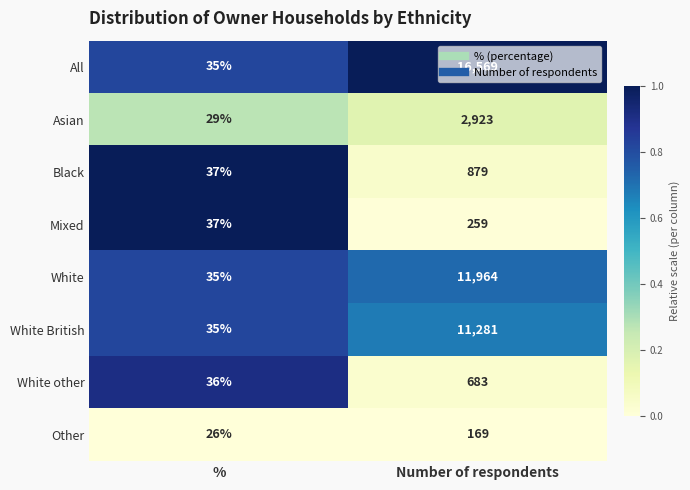

Rank the series at Number of respondents from highest to lowest value.

All, White, White British, Asian, Black, White other, Mixed, Other